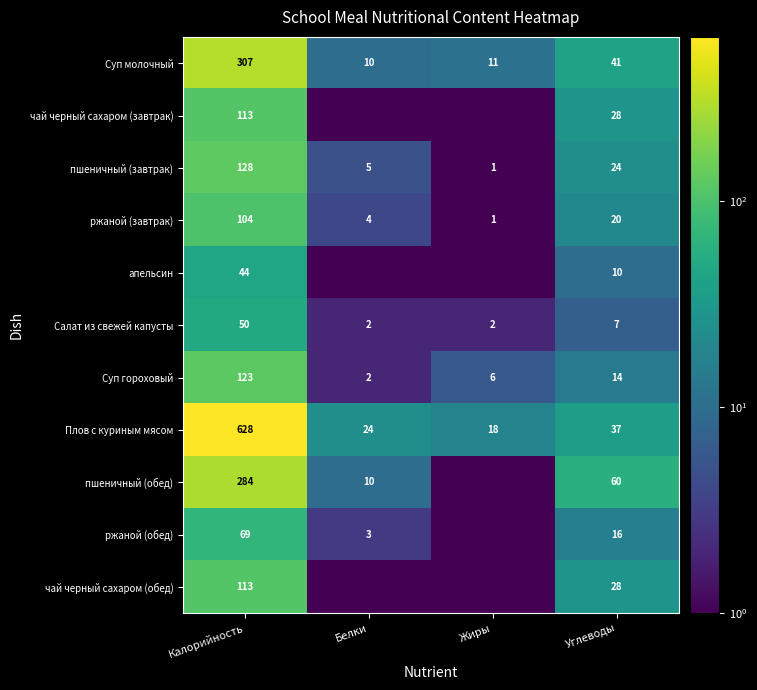

What is the total value across all series at Калорийность?

1963.0